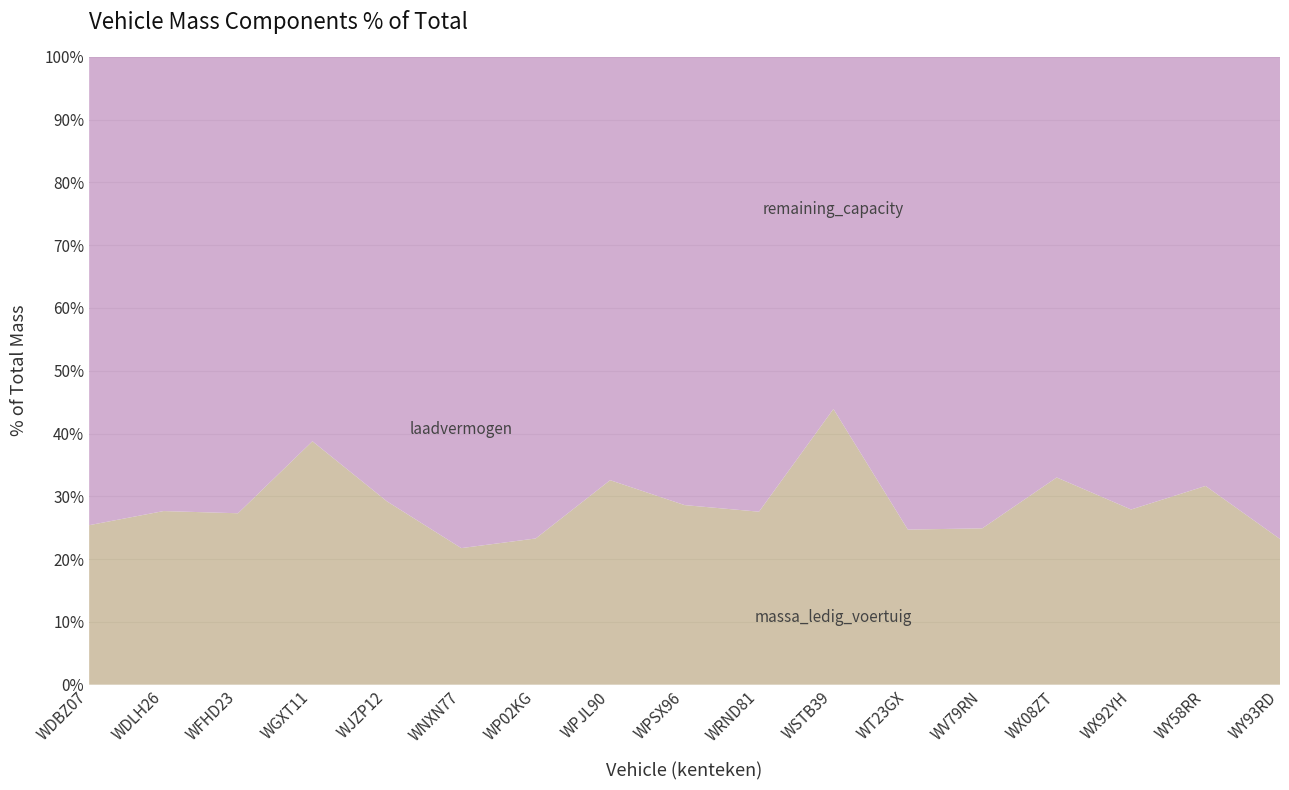

What is the total value across all series at WV79RN?

100.0